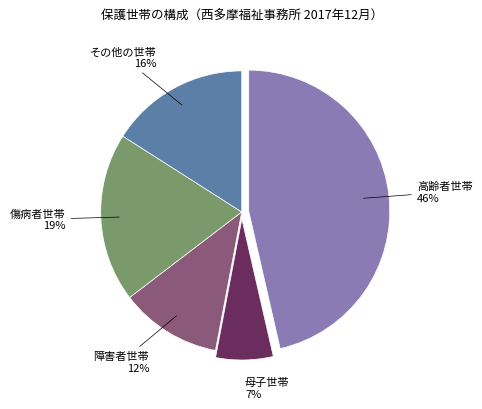

To the nearest percent, what is the average slice percentage?

20%